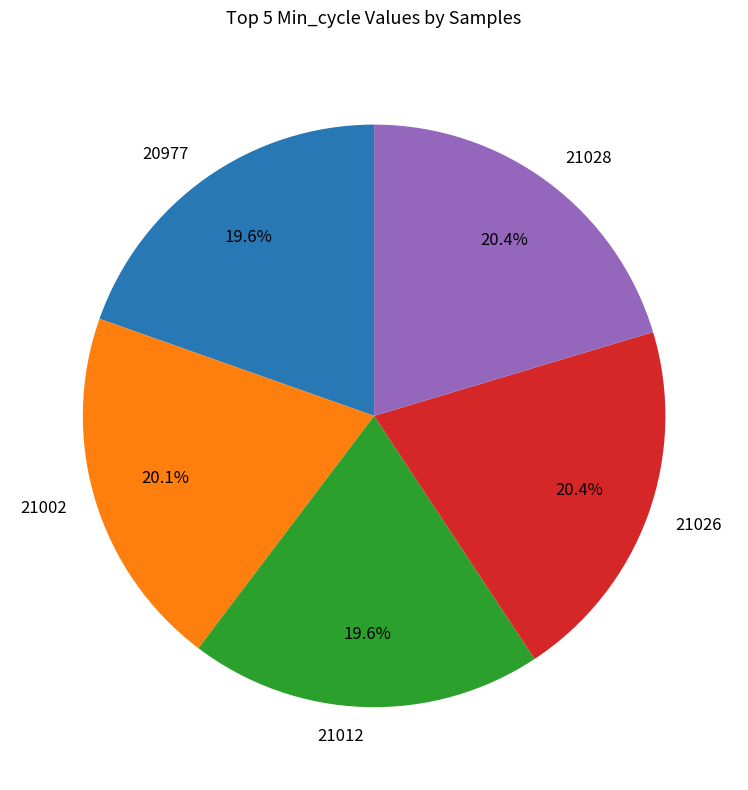

True or false: 21028 accounts for 10% of the total.

False